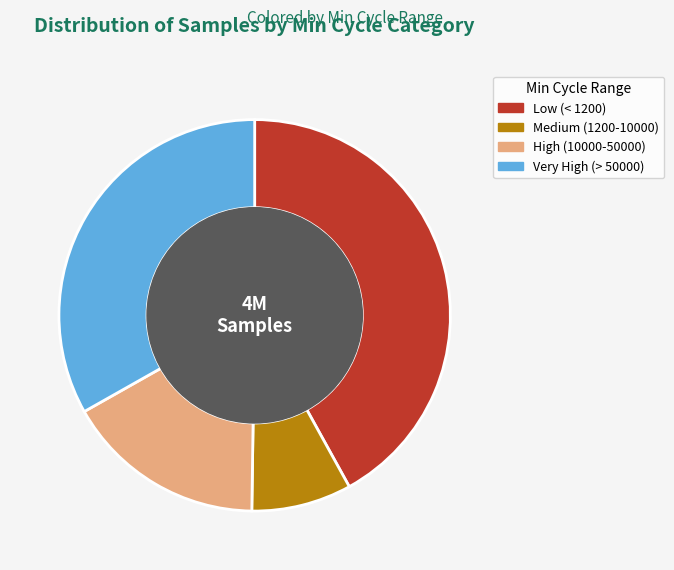

Count the number of slices in the pie.

4